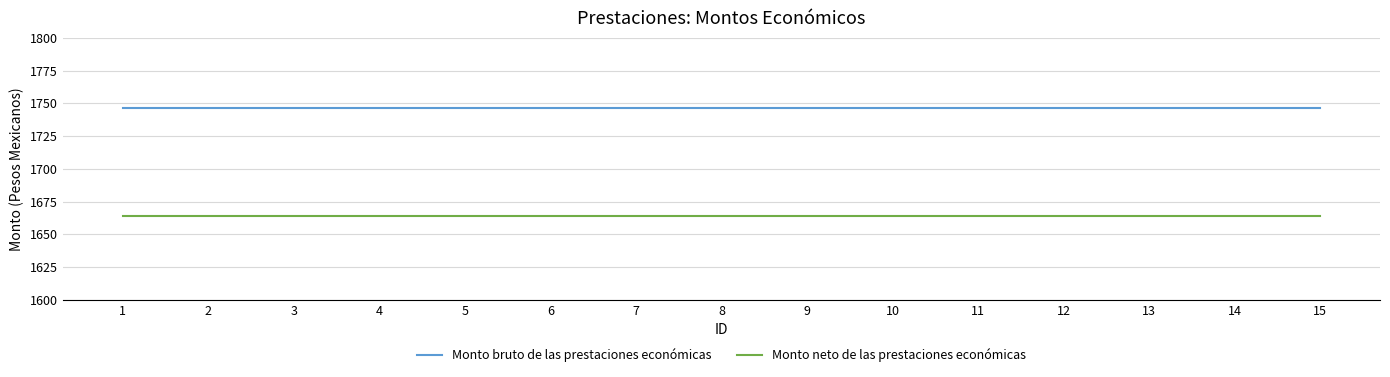

True or false: Monto neto de las prestaciones económicas and Monto bruto de las prestaciones económicas intersect in this chart.

False